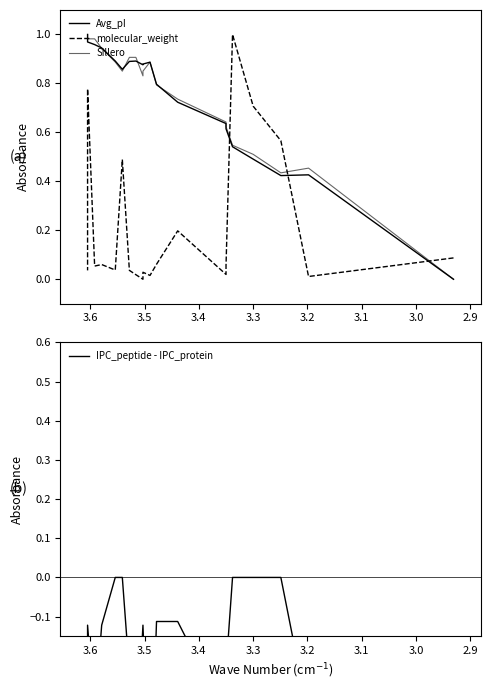

How many interior local peaks does the molecular_weight series have?

6